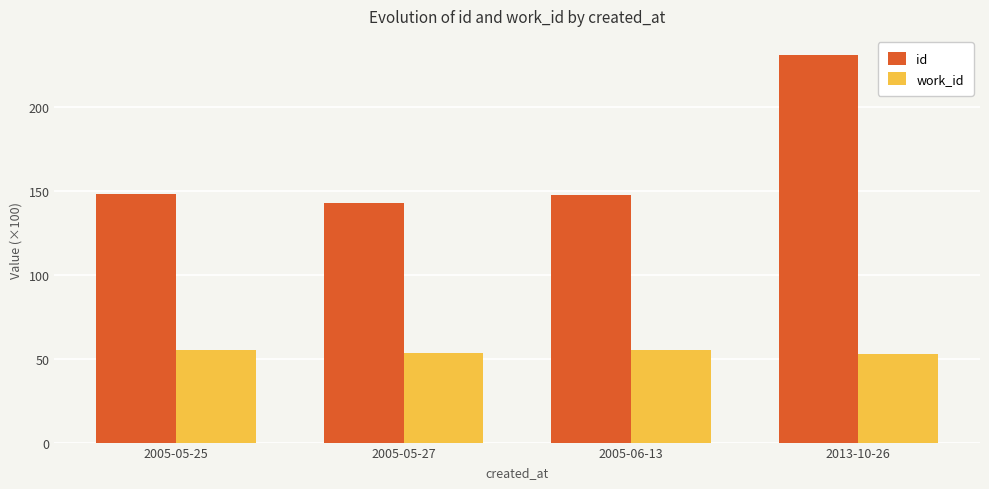

At which category is the sum across all series the highest?

2013-10-26